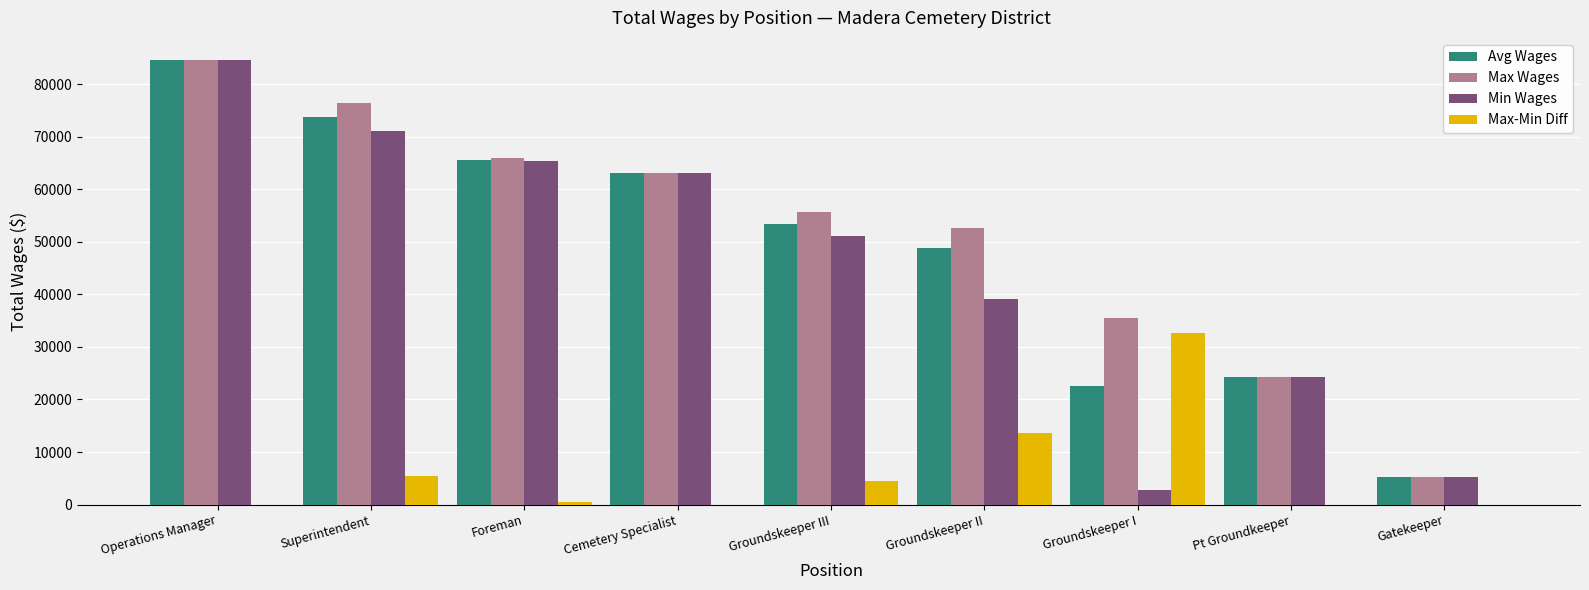

Is it true that Min Wages equals 34088.0 at Groundskeeper III?

False